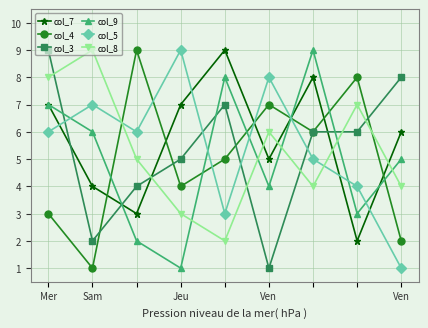

True or false: col_7 and col_3 cross at least once.

True